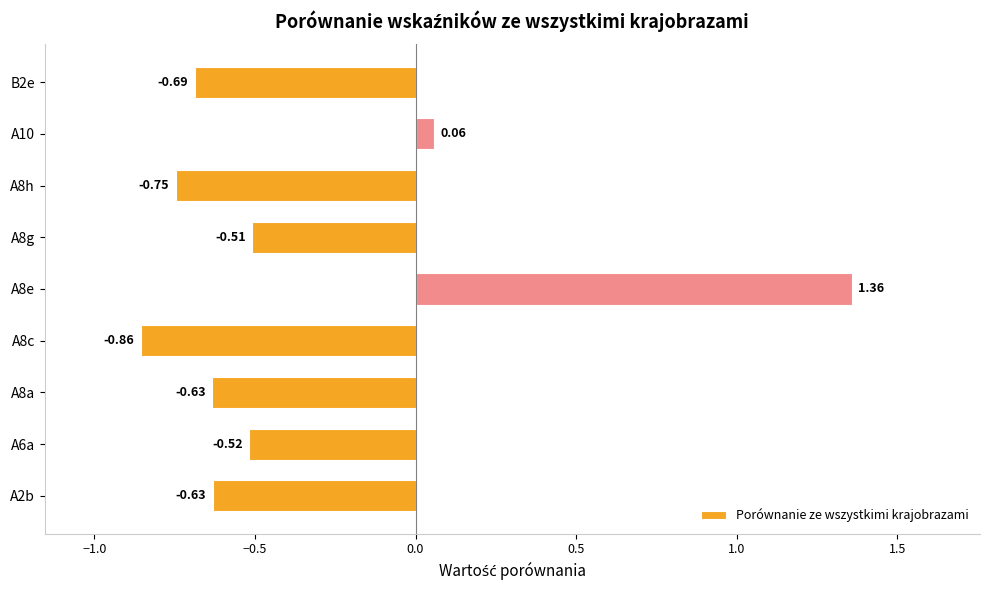

Which has a higher value, A8e or A8a?

A8e